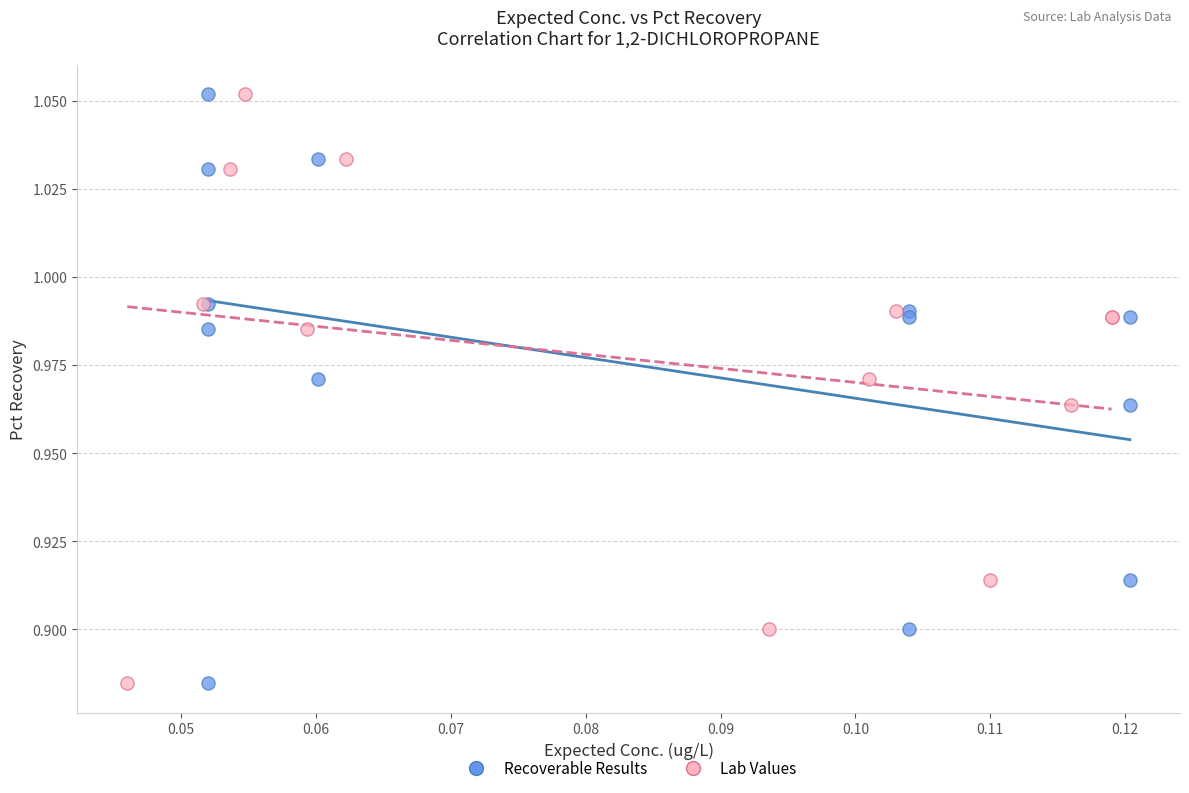

What are all the series names shown in the legend?

Recoverable Results, Lab Values